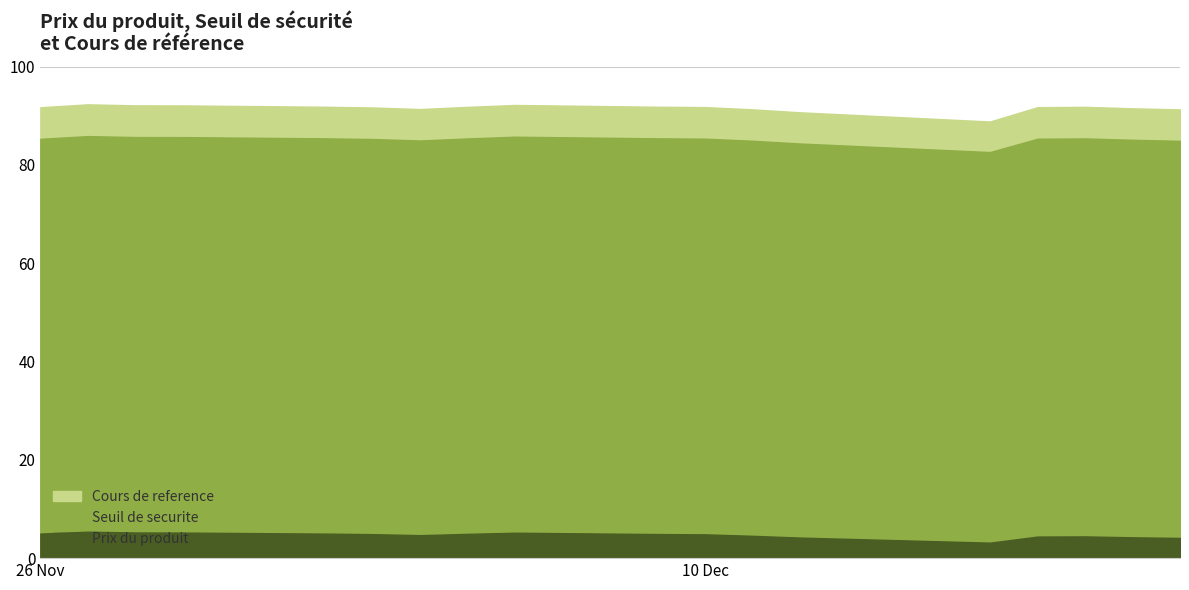

How many interior local valleys does the Prix du produit series have?

2